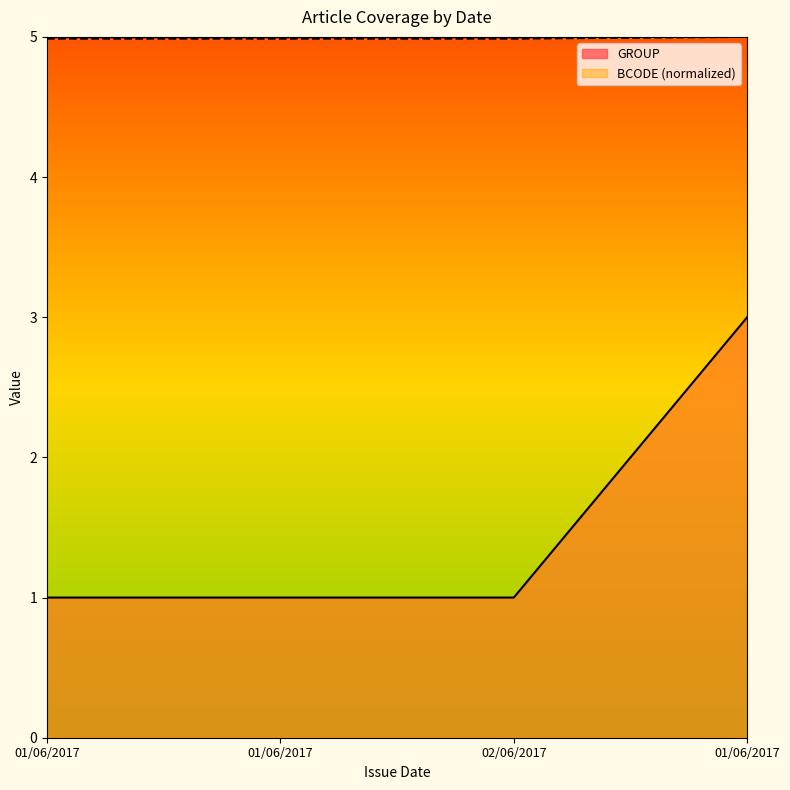

List the series in order of their peak value, highest first.

BCODE (normalized), GROUP